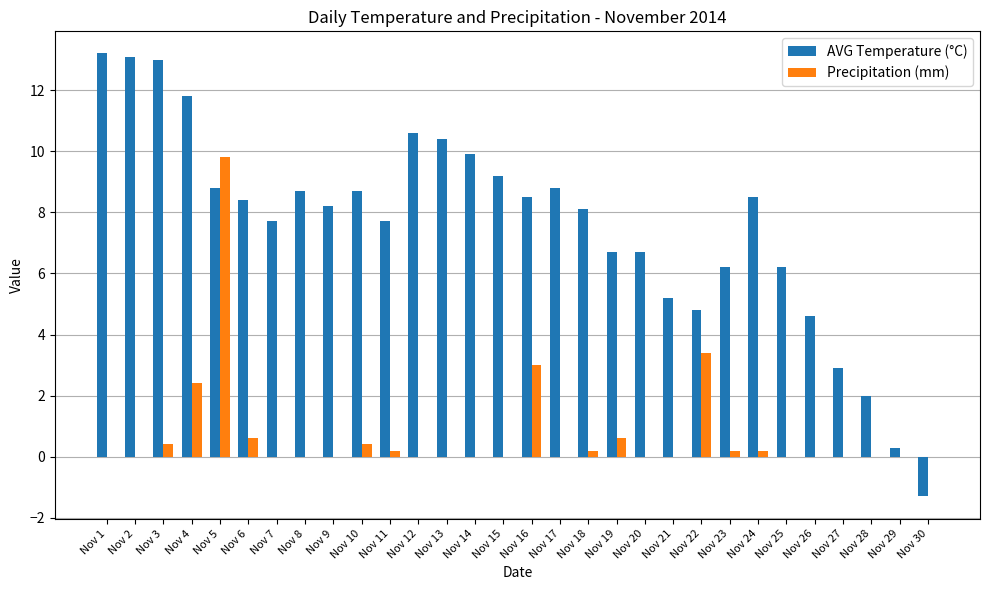

Reading right to left, extract all data points from this chart.

AVG Temperature (°C): Nov 30=-1.3	Nov 29=0.3	Nov 28=2.0	Nov 27=2.9	Nov 26=4.6	Nov 25=6.2	Nov 24=8.5	Nov 23=6.2	Nov 22=4.8	Nov 21=5.2	Nov 20=6.7	Nov 19=6.7	Nov 18=8.1	Nov 17=8.8	Nov 16=8.5	Nov 15=9.2	Nov 14=9.9	Nov 13=10.4	Nov 12=10.6	Nov 11=7.7	Nov 10=8.7	Nov 9=8.2	Nov 8=8.7	Nov 7=7.7	Nov 6=8.4	Nov 5=8.8	Nov 4=11.8	Nov 3=13.0	Nov 2=13.1	Nov 1=13.2
Precipitation (mm): Nov 30=0.0	Nov 29=0.0	Nov 28=0.0	Nov 27=0.0	Nov 26=0.0	Nov 25=0.0	Nov 24=0.2	Nov 23=0.2	Nov 22=3.4	Nov 21=0.0	Nov 20=0.0	Nov 19=0.6	Nov 18=0.2	Nov 17=0.0	Nov 16=3.0	Nov 15=0.0	Nov 14=0.0	Nov 13=0.0	Nov 12=0.0	Nov 11=0.2	Nov 10=0.4	Nov 9=0.0	Nov 8=0.0	Nov 7=0.0	Nov 6=0.6	Nov 5=9.8	Nov 4=2.4	Nov 3=0.4	Nov 2=0.0	Nov 1=0.0